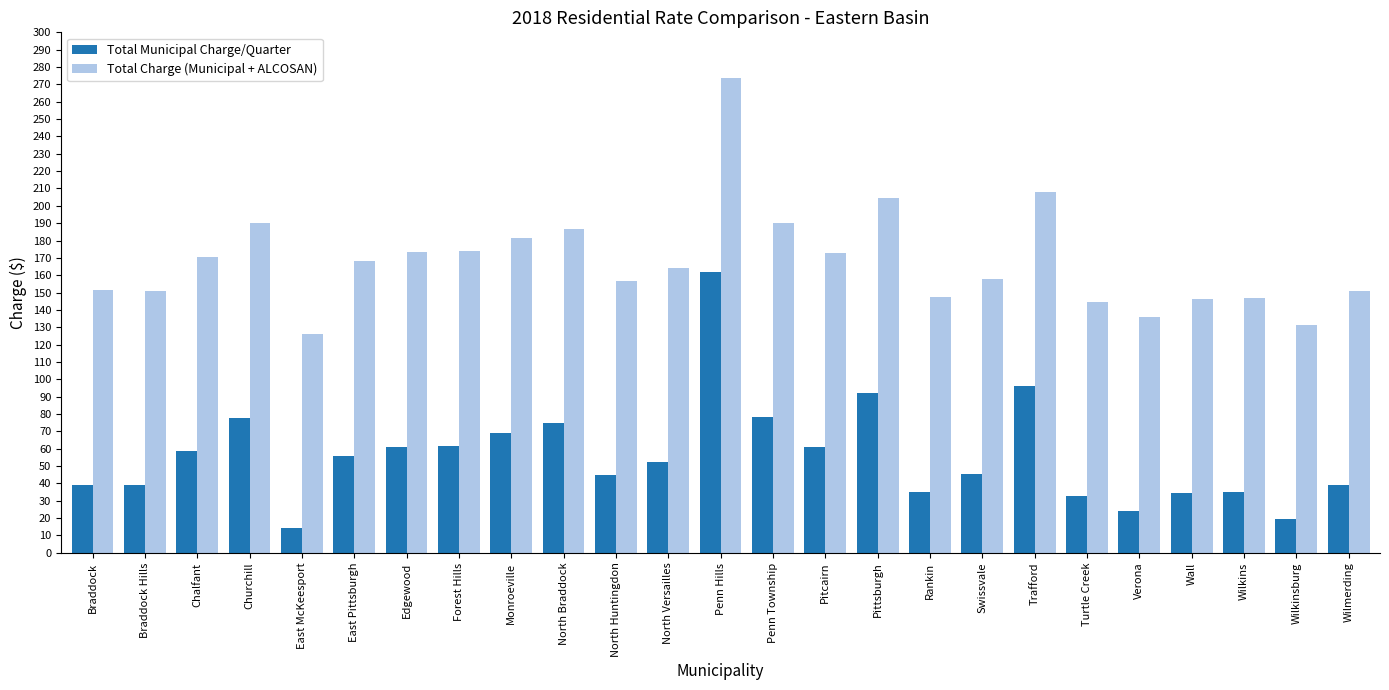

At which category is the sum across all series the highest?

Penn Hills